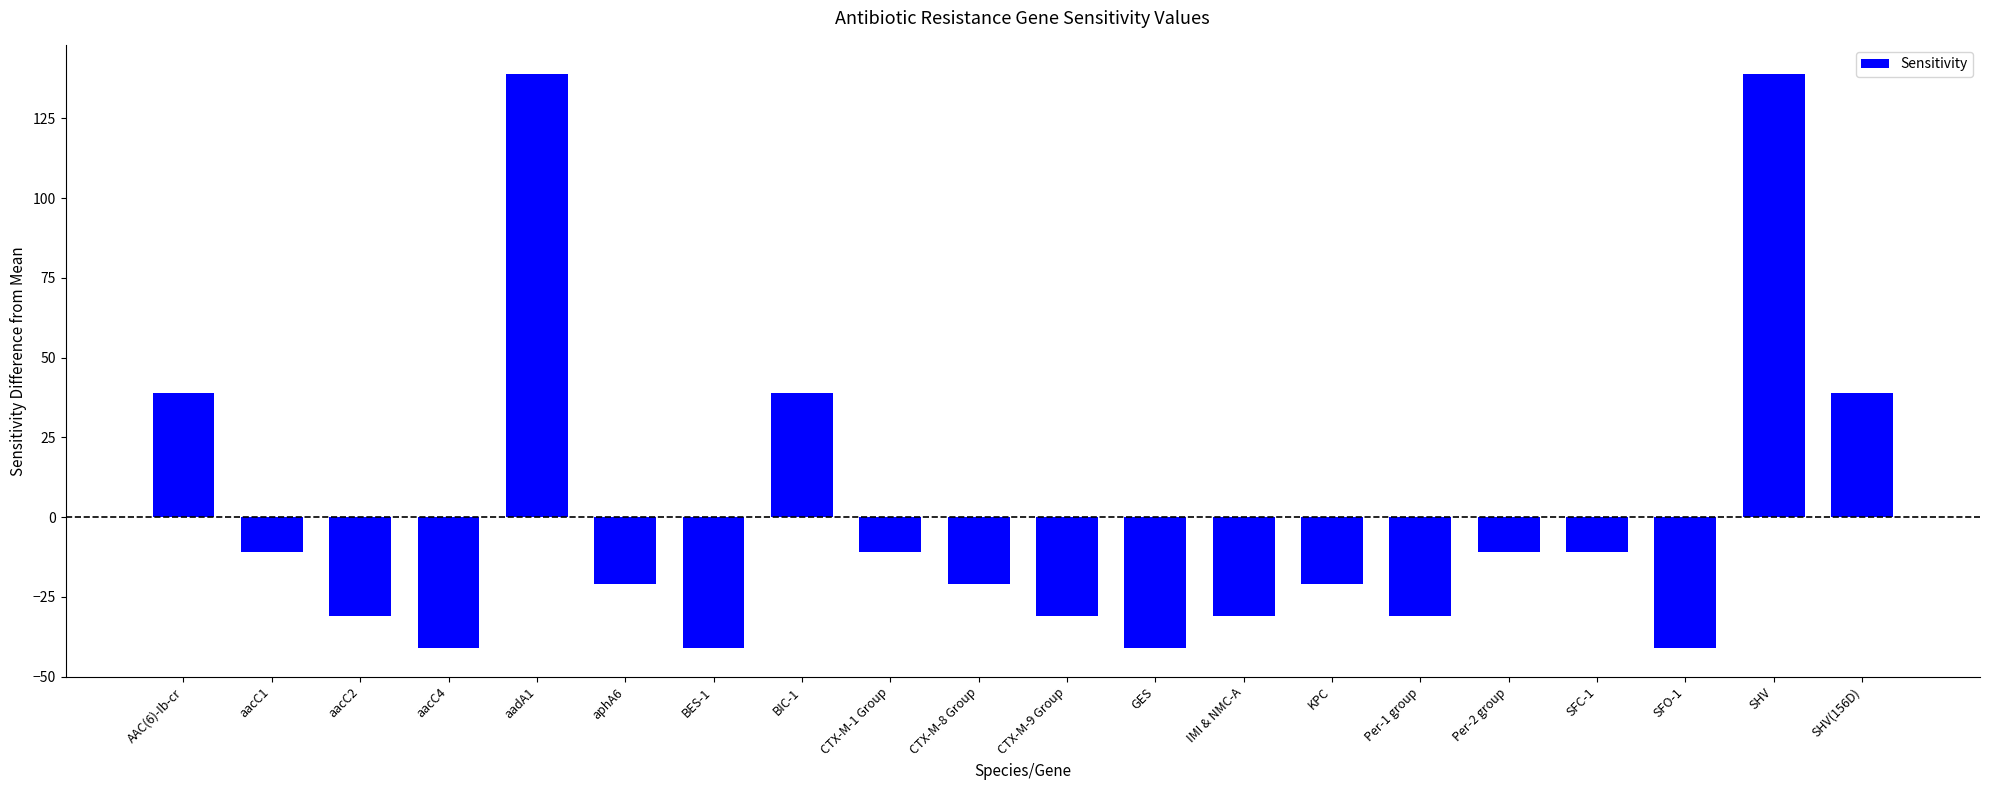

What is the label of the 16th bar from the right?

aadA1